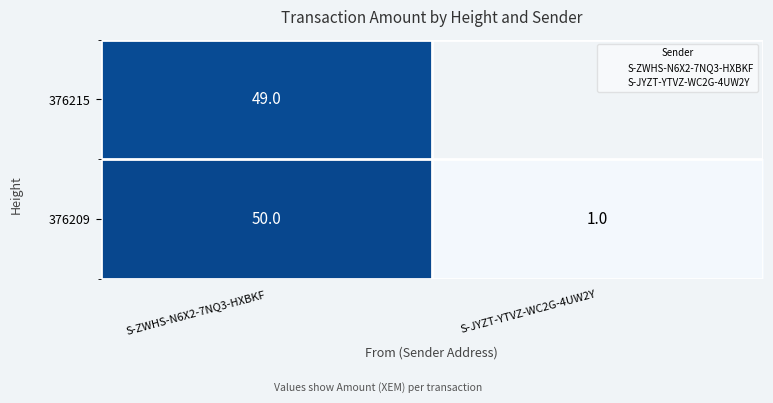

At how many categories does at least one series exceed 42?

1